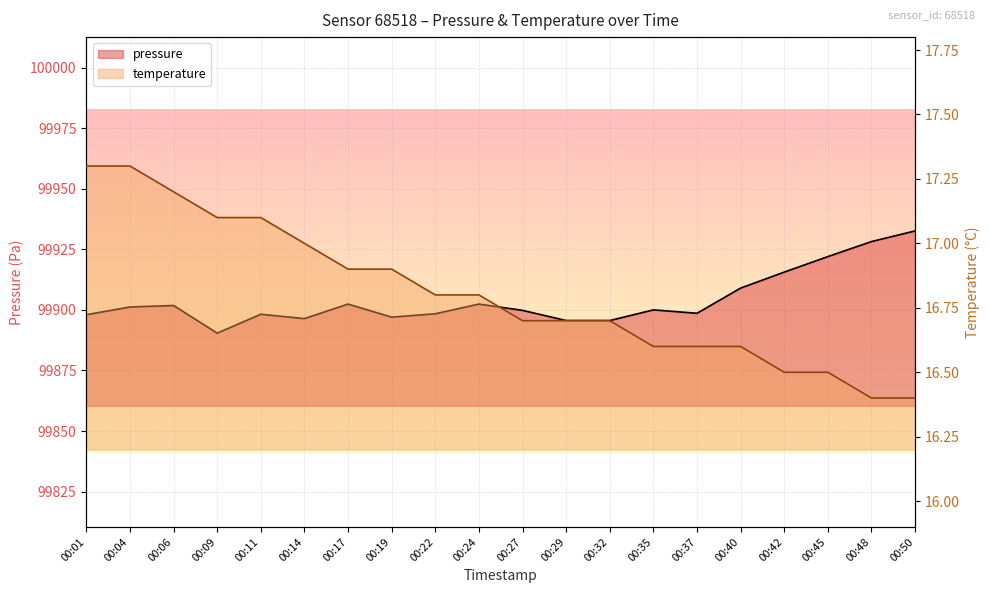

What is the lowest value of the pressure series?

99890.4